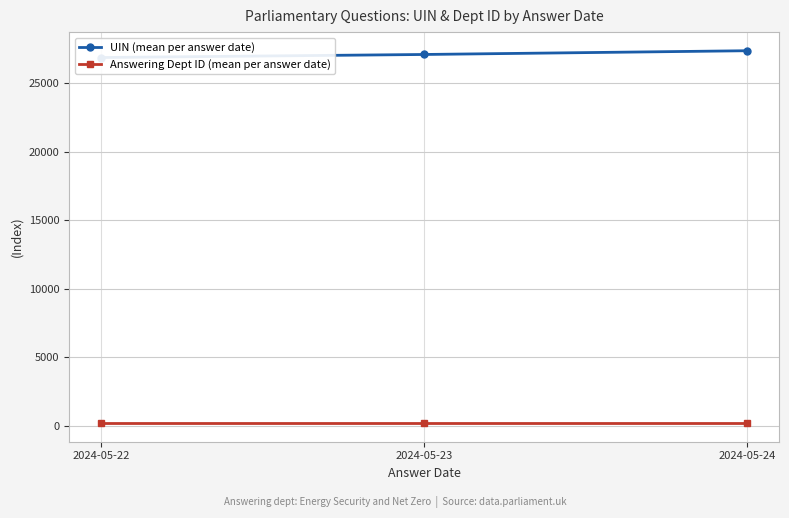

What is the smallest value displayed?

215.0